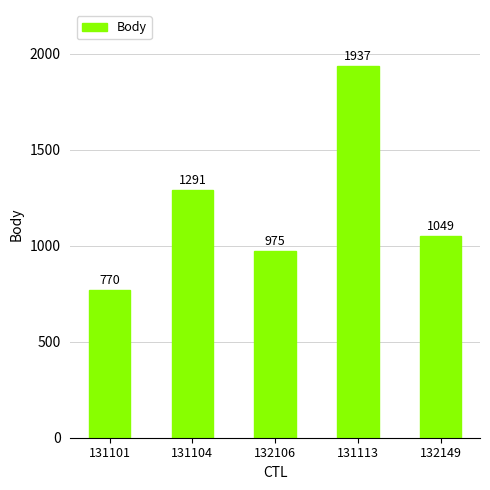

What is the greatest value displayed?

1937